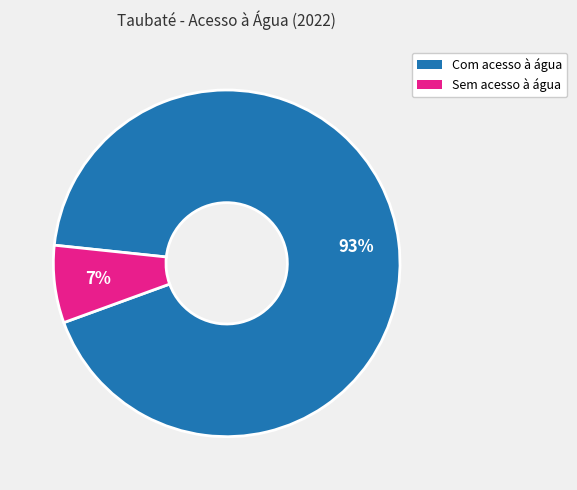

What is the smallest slice in the pie chart?

Sem acesso à água